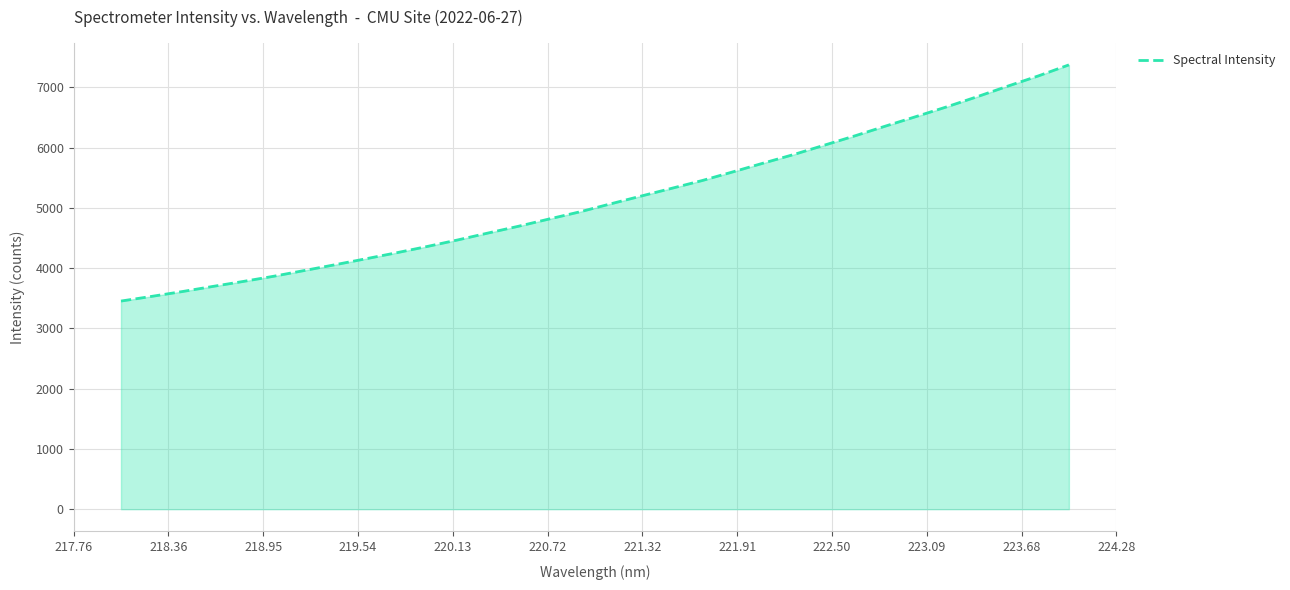

What is the difference between the maximum and minimum values?

3920.3